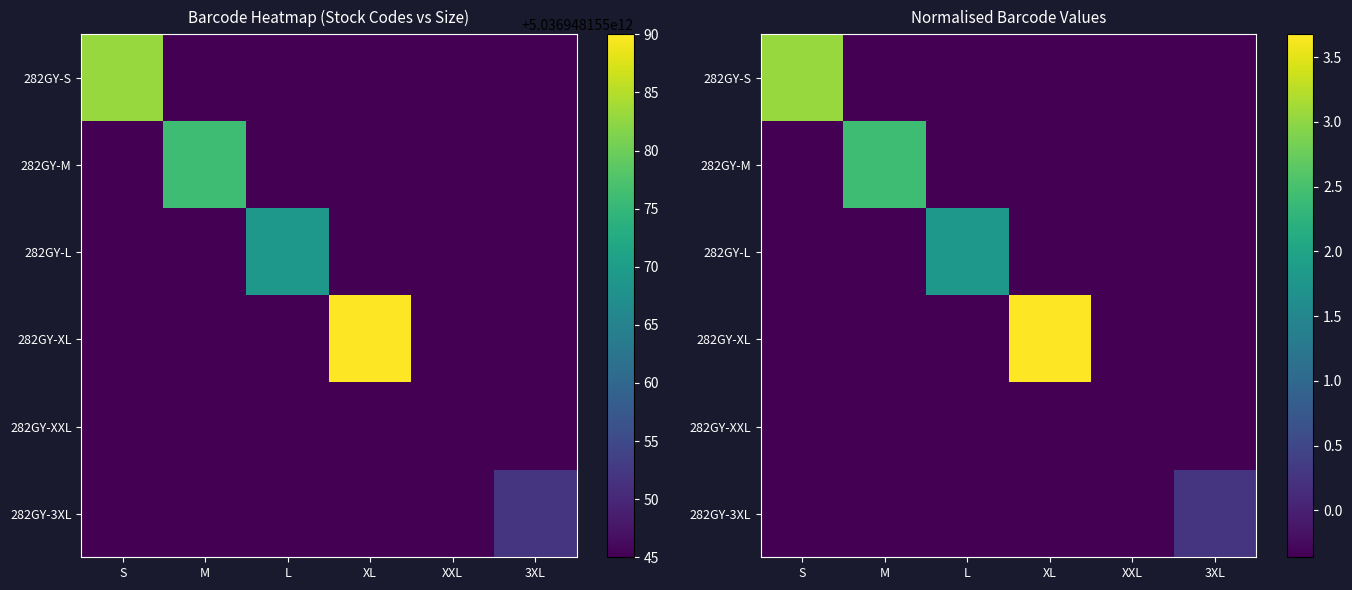

Is the value of 282GY-L at S greater than the value of 282GY-XL at L?

No